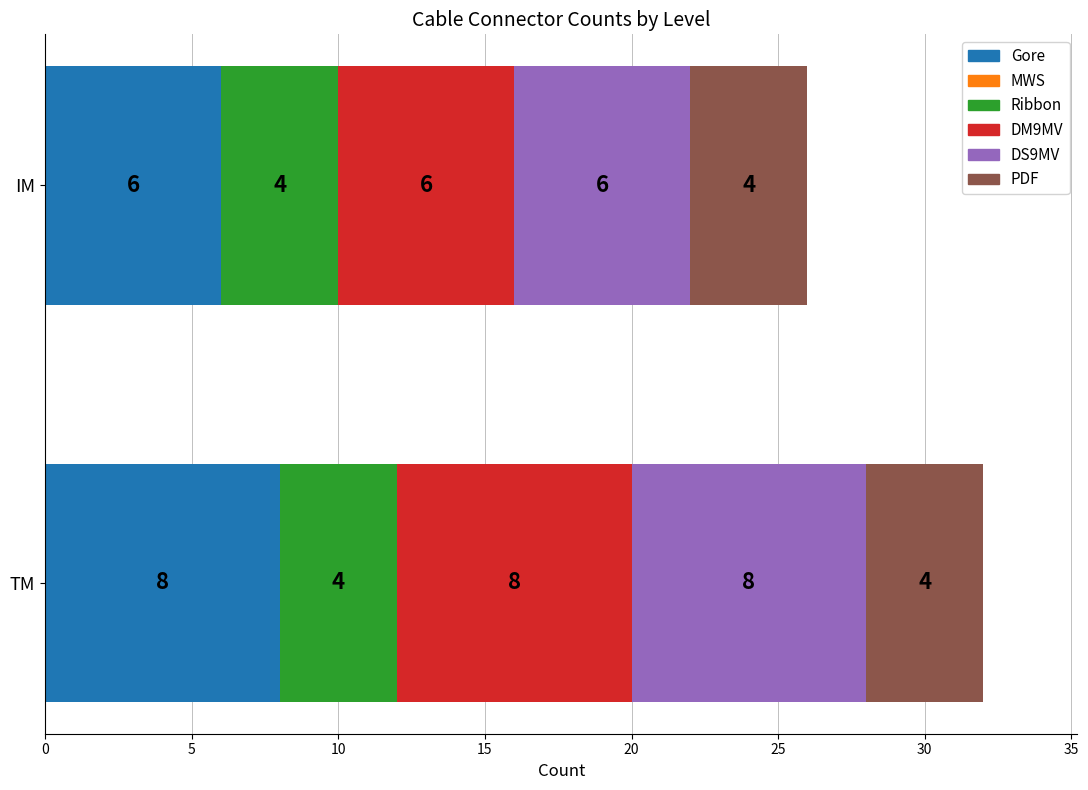

True or false: Gore has a value of 11 at TM.

False